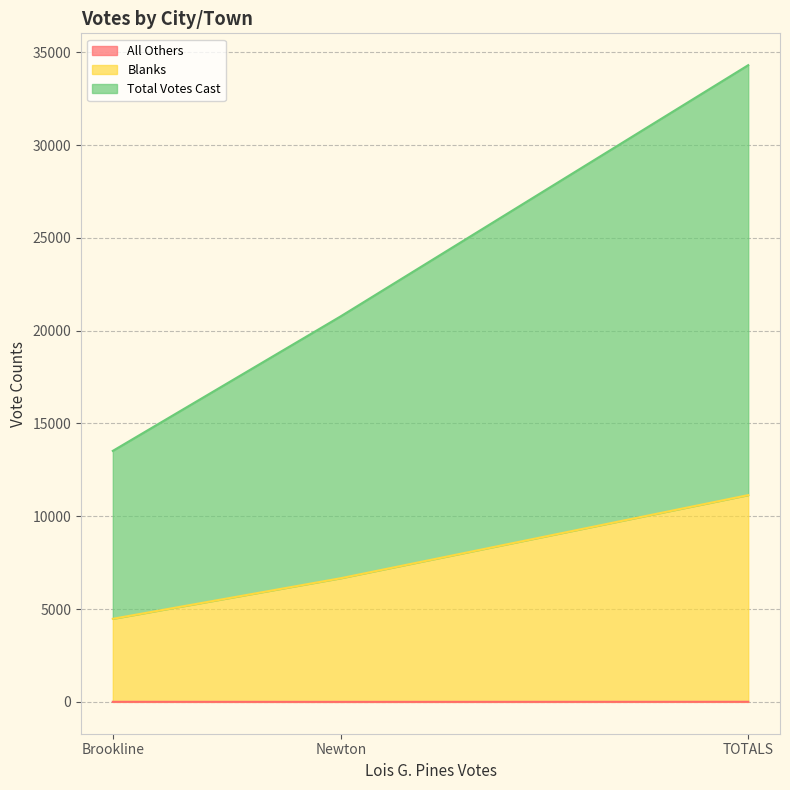

Reading left to right, extract all data points from this chart.

All Others: Brookline=4	Newton=1	TOTALS=5
Blanks: Brookline=4476	Newton=6665	TOTALS=11141
Total Votes Cast: Brookline=13524	Newton=20782	TOTALS=34306